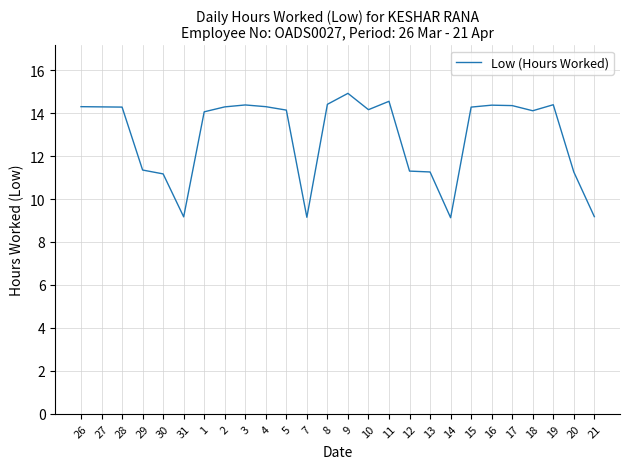

What is the difference between the maximum and minimum values?

5.8